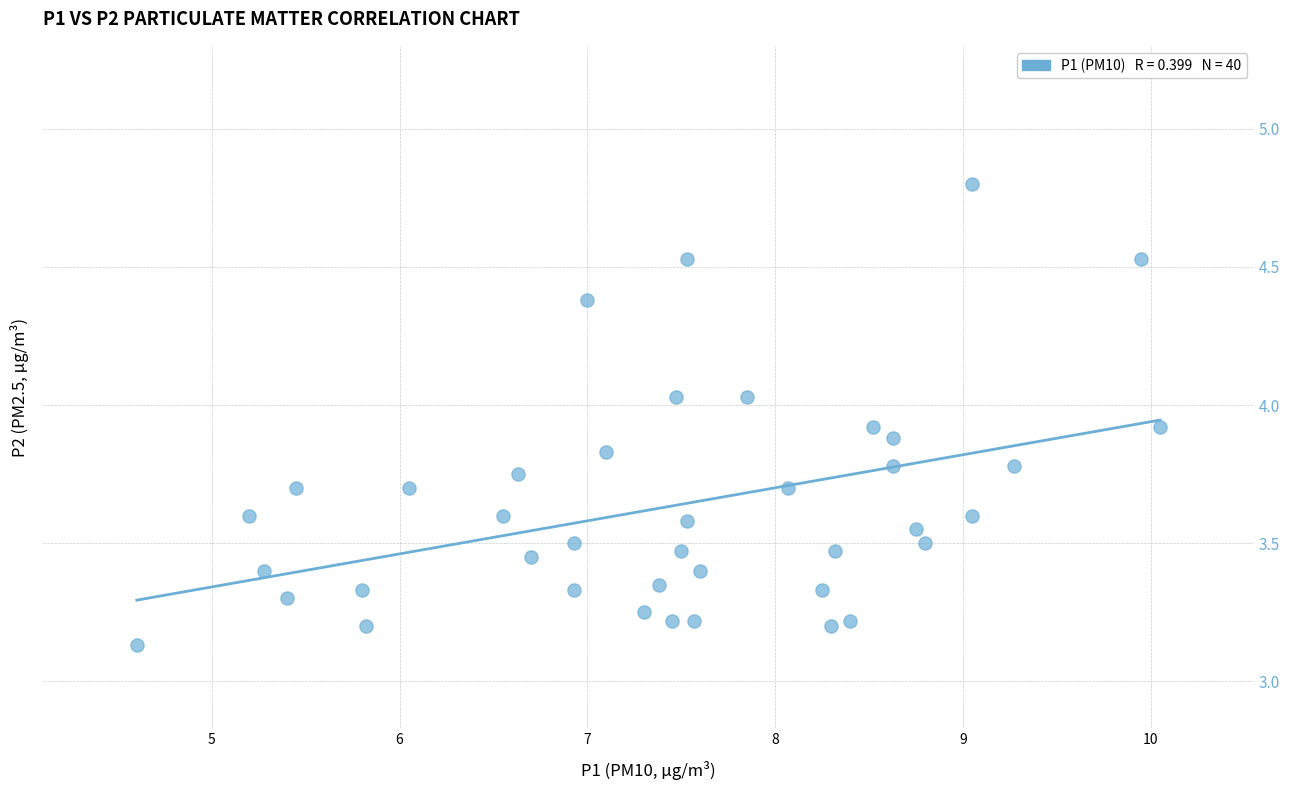

What is the range of Y values (max minus min)?

1.7